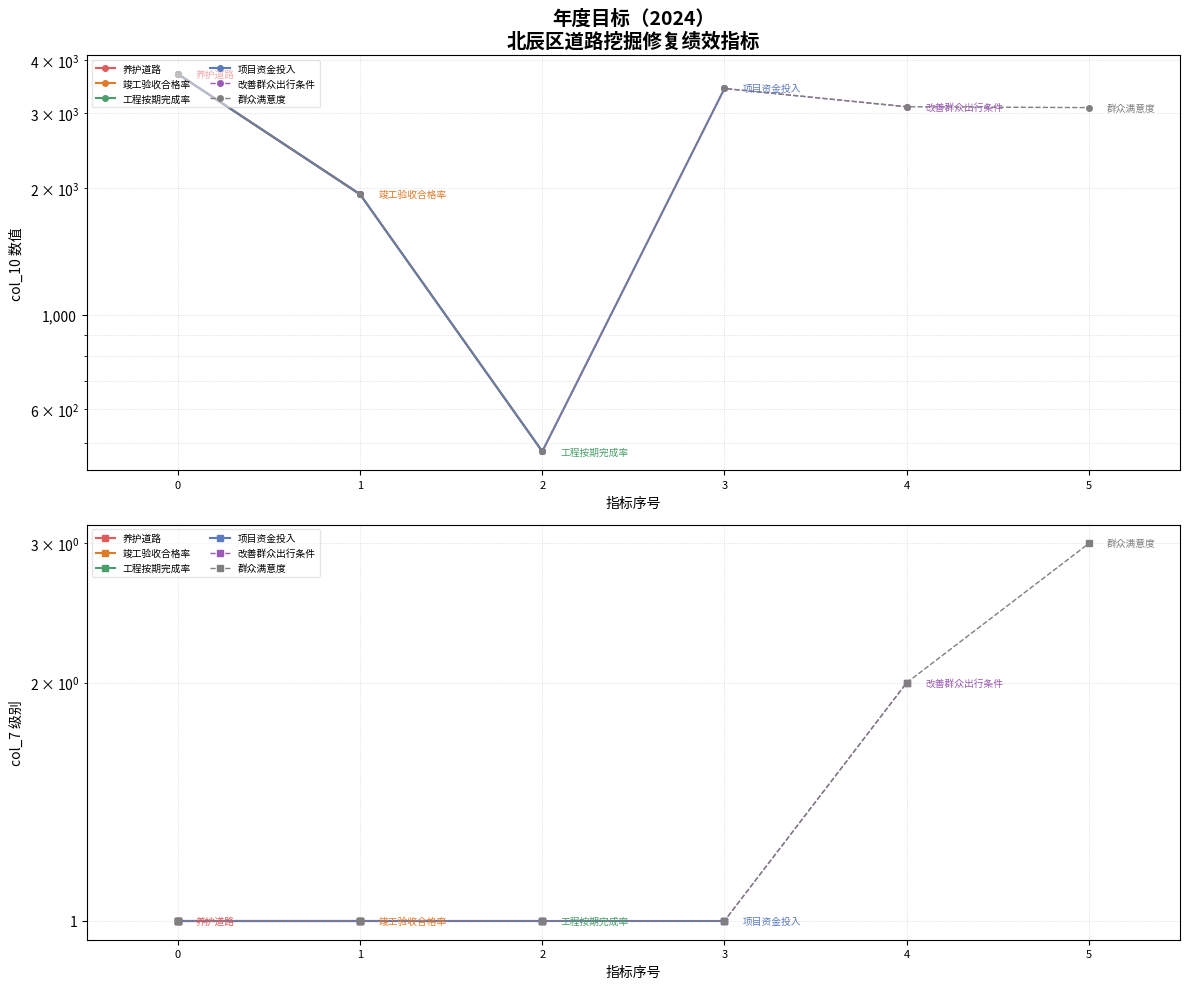

At how many categories does at least one series exceed 1702?

5